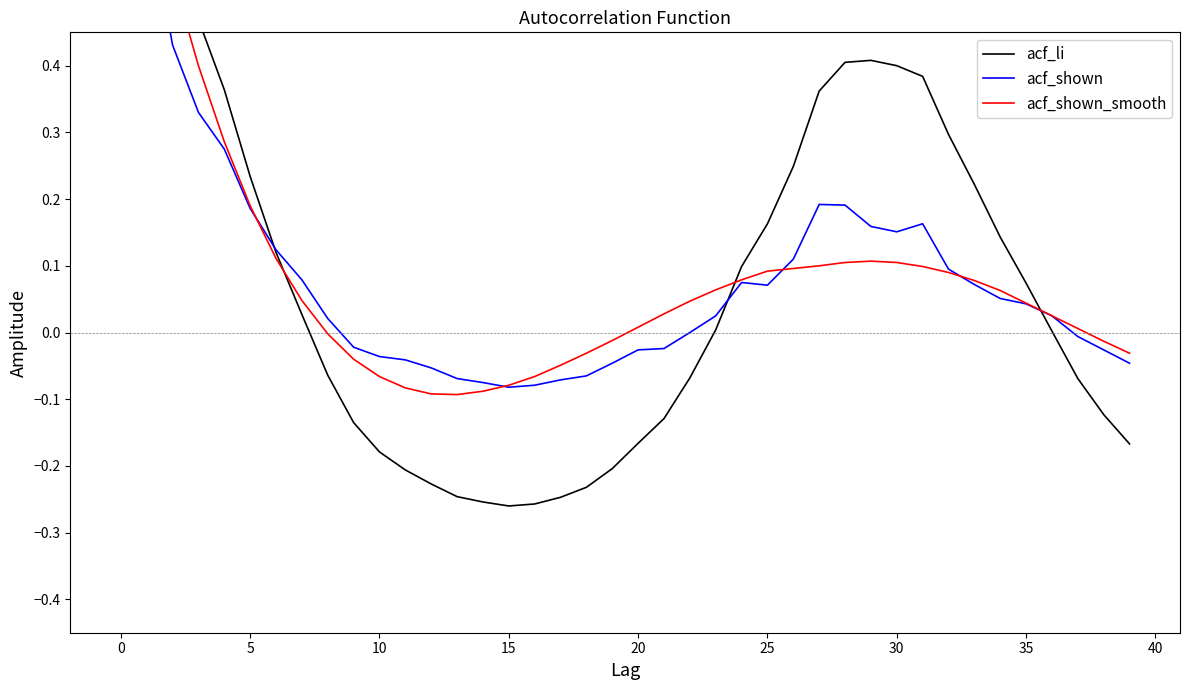

What is the highest value of the acf_li series?

1.0